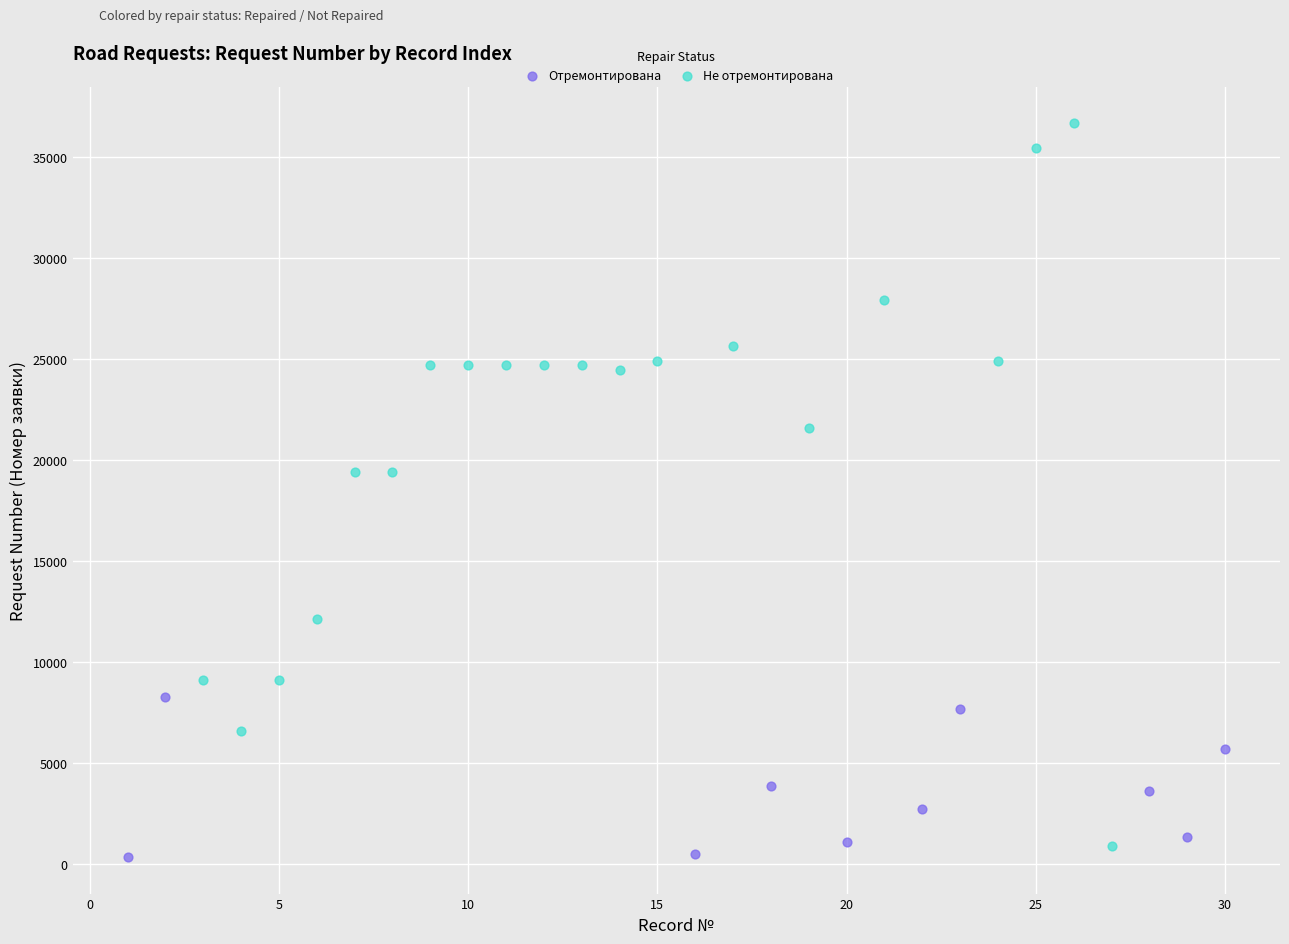

Which series has the widest spread of Y values?

Не отремонтирована